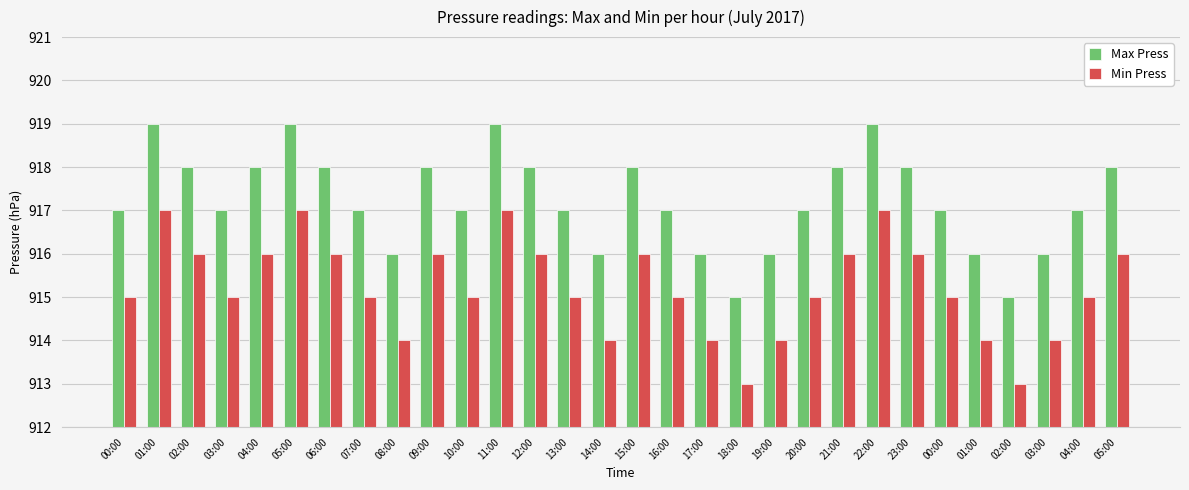

What is the value of the Min Press bar at the 2nd from the left?

917